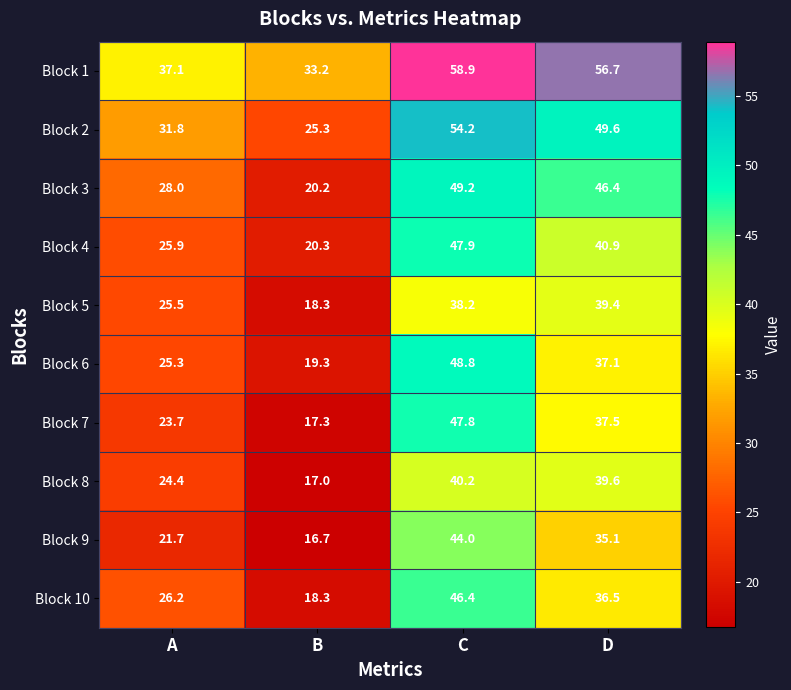

True or false: Block 10 has a value of 46.4 at C.

True